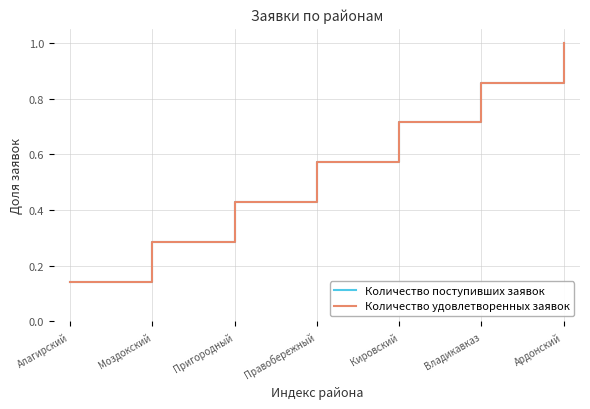

Is this an area chart (filled region under the line)?

No